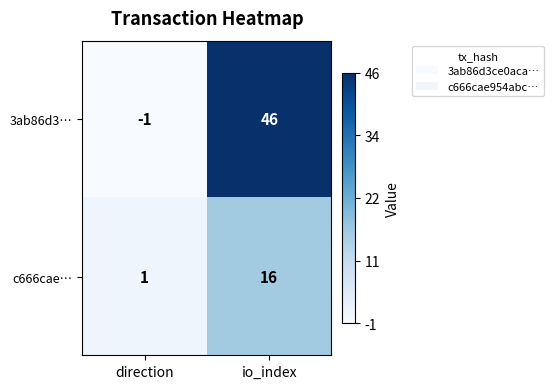

The value of 3ab86d3… at io_index is 46. True or false?

True